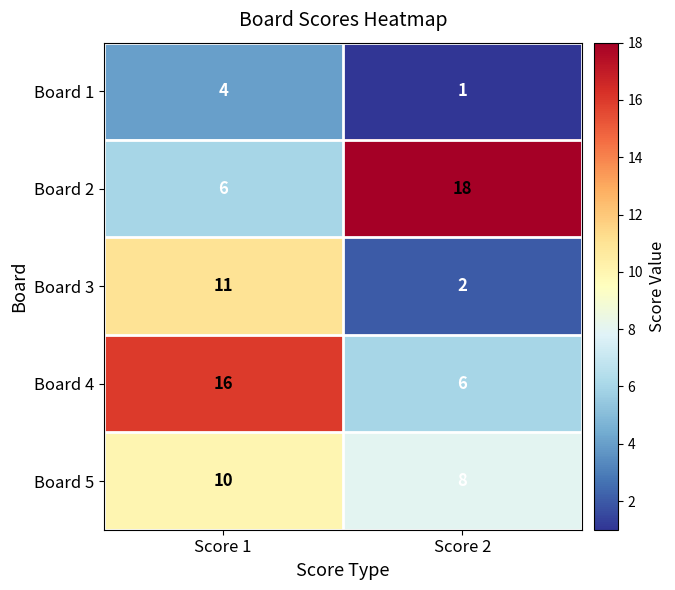

Reading left to right, extract all data points from this chart.

Board 1: 4	1
Board 2: 6	18
Board 3: 11	2
Board 4: 16	6
Board 5: 10	8